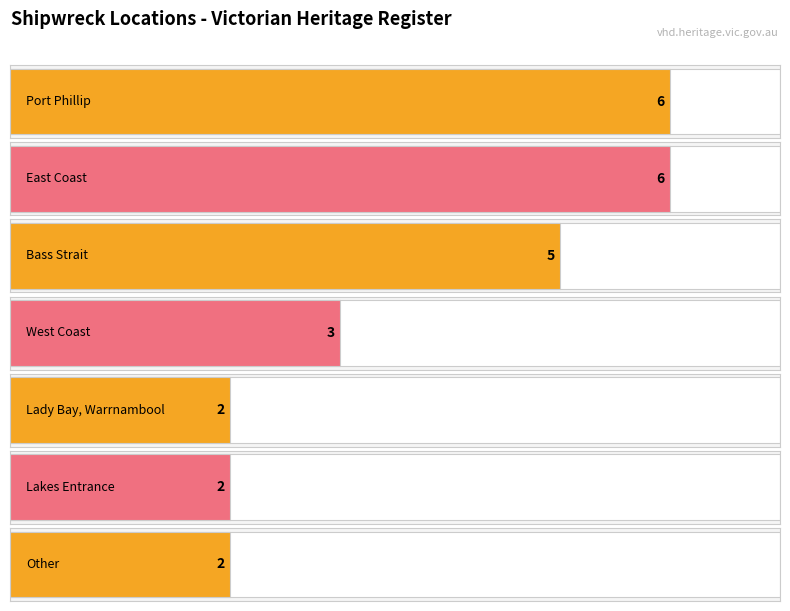

What is the average value?

4